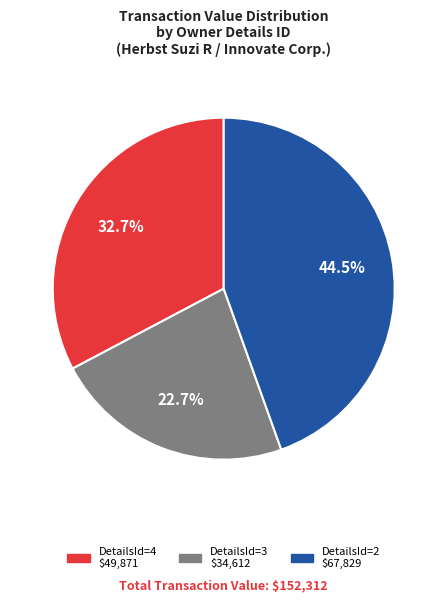

Count the number of slices in the pie.

3